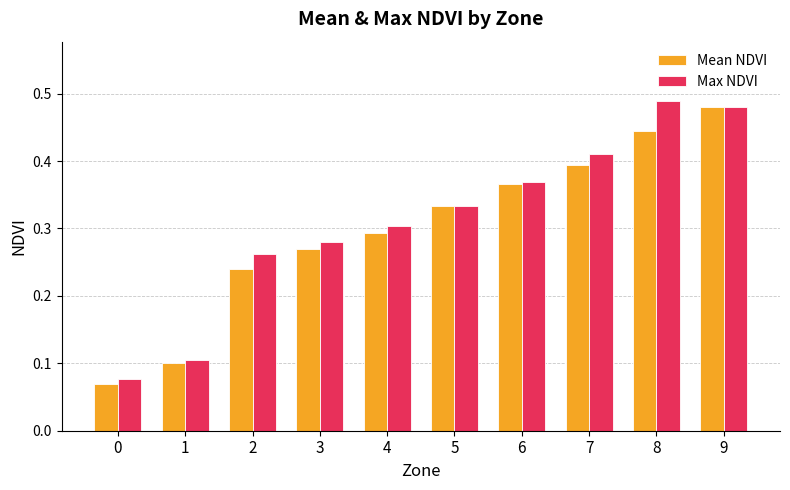

What is the sum of the Mean NDVI values at 9 and 5?

0.8